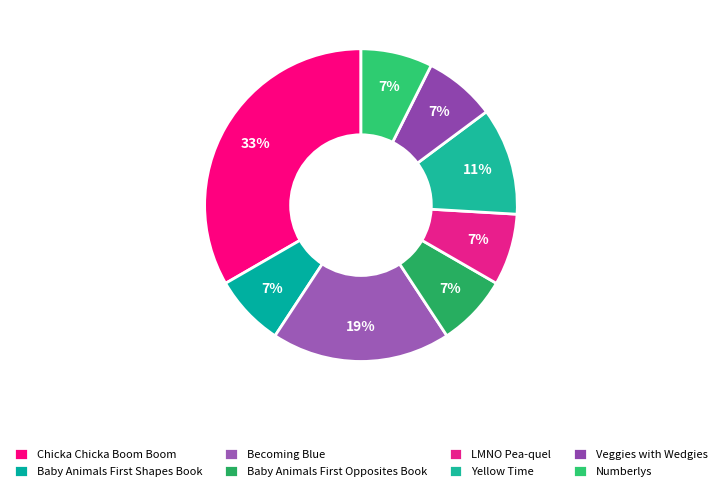

Count the number of slices in the pie.

8